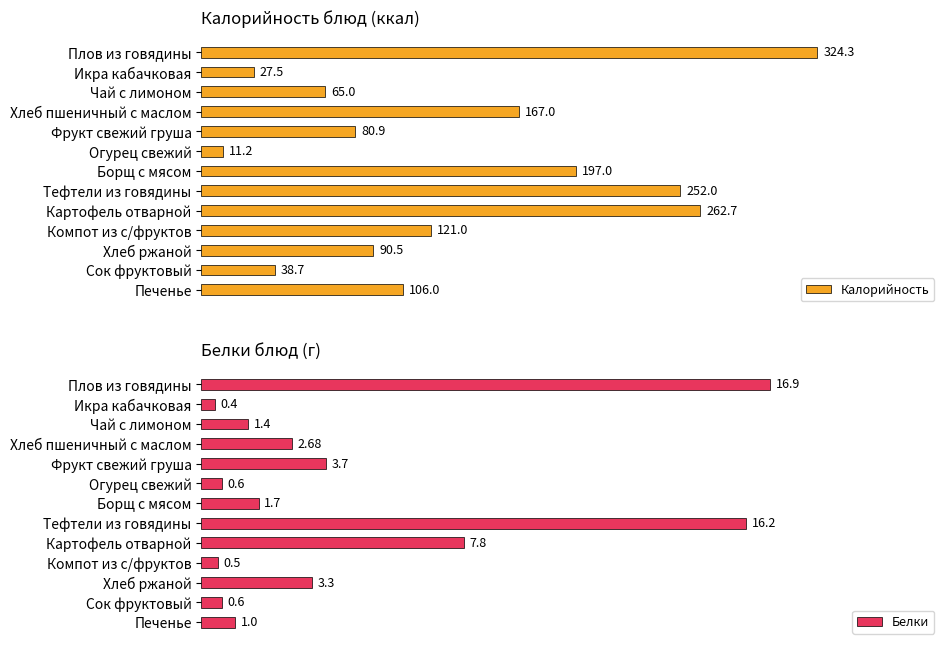

What is the difference between the second highest and second lowest values in the Калорийность series?

235.2